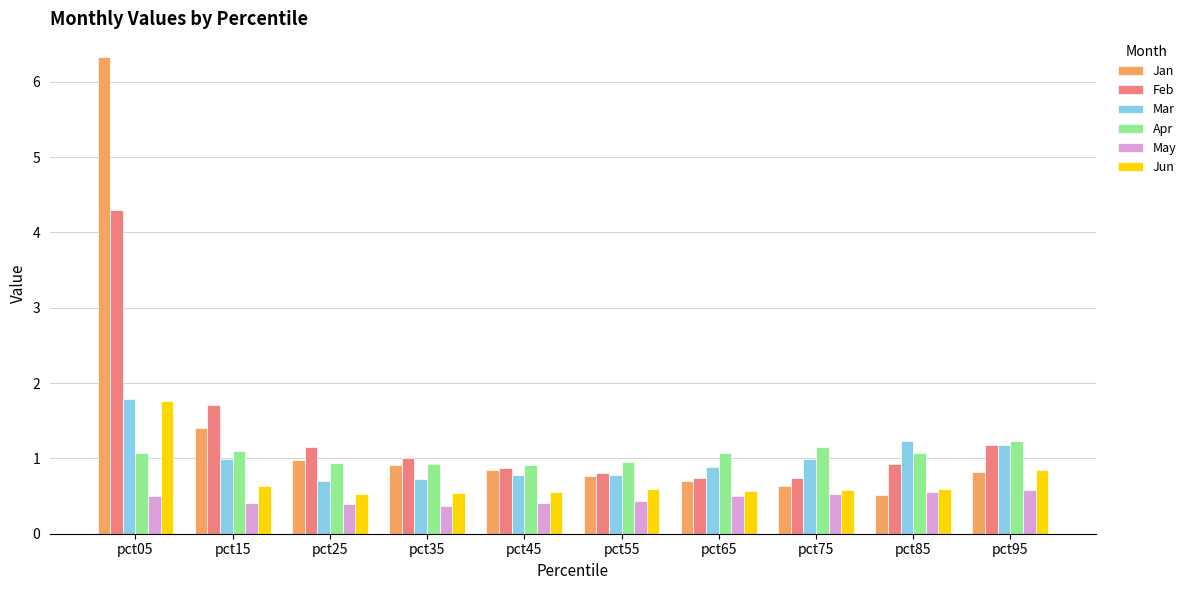

What is the value of the Mar bar at the 3rd from the left?

0.7